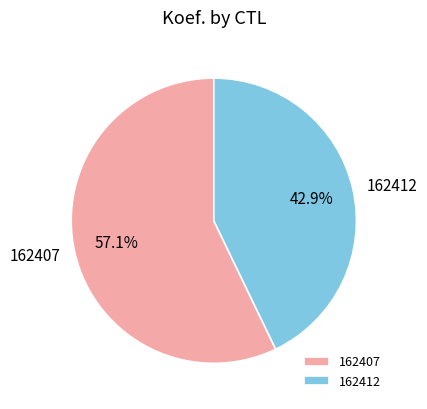

Which category has the smallest portion of the pie?

162412